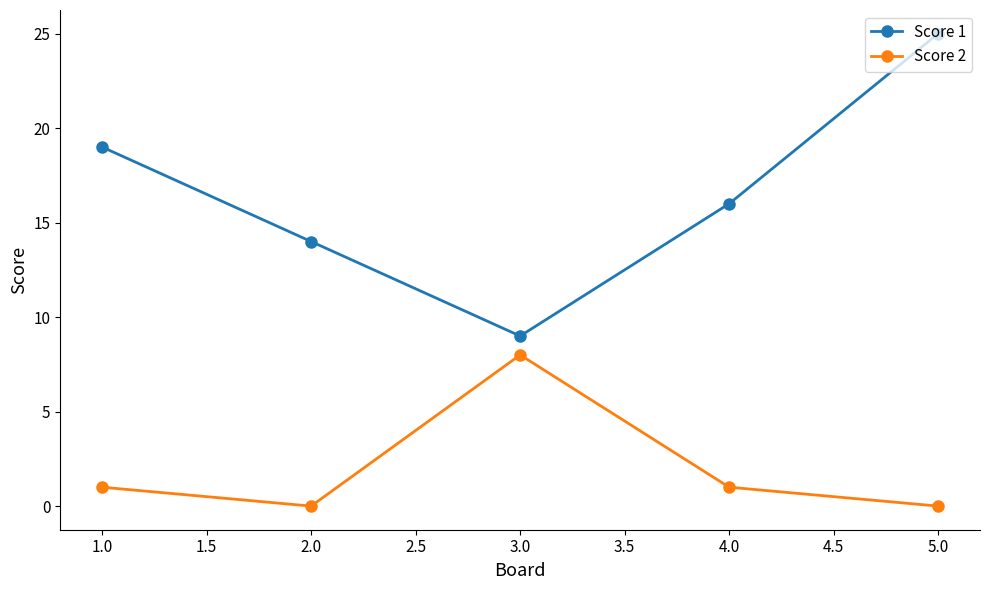

Which series has the largest range (max minus min)?

Score 1